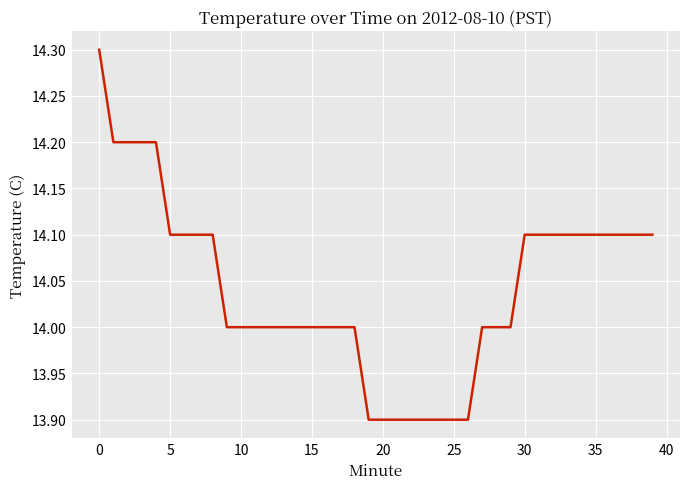

What is the smallest value displayed?

13.9